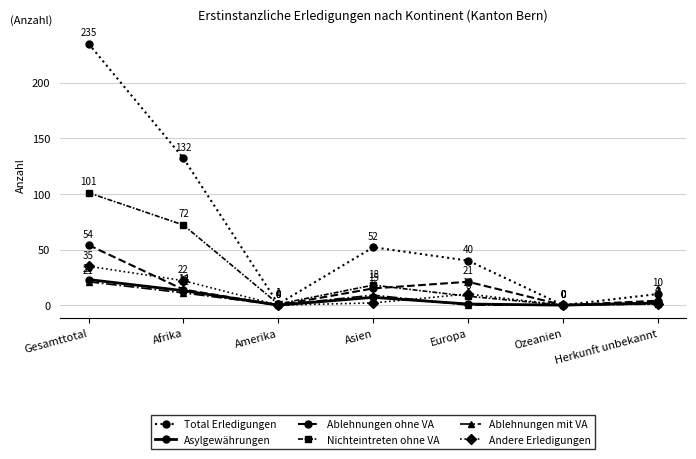

How many lines are shown in the chart?

6